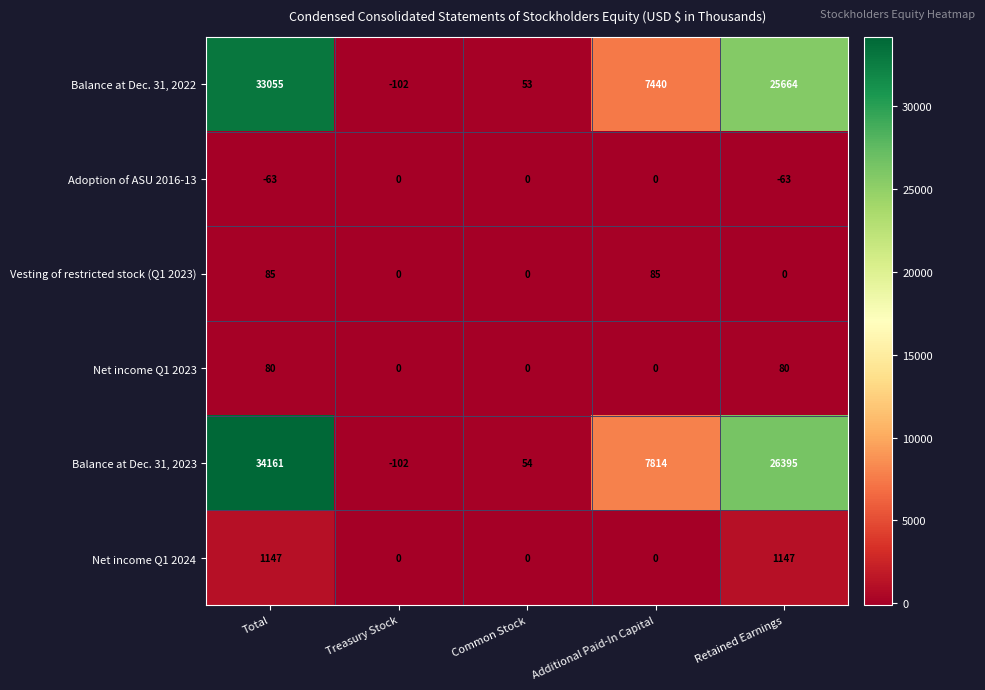

How many positive values does the Balance at Dec. 31, 2022 series have?

4